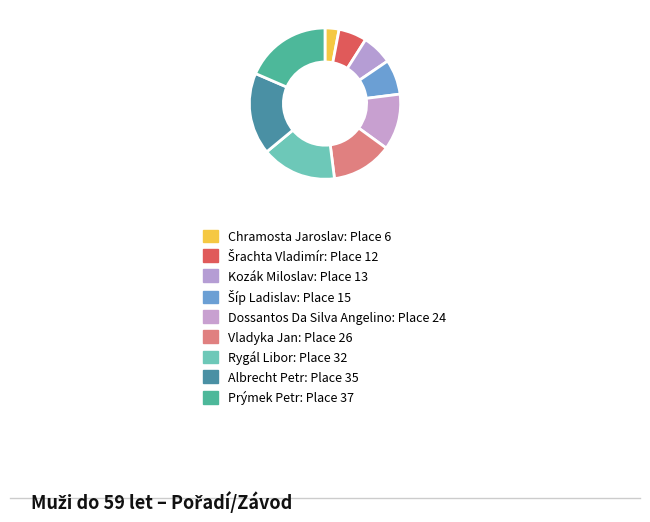

Rank the categories by value from lowest to highest.

Chramosta Jaroslav, Šrachta Vladimír, Kozák Miloslav, Šíp Ladislav, Dossantos Da Silva Angelino, Vladyka Jan, Rygál Libor, Albrecht Petr, Prýmek Petr